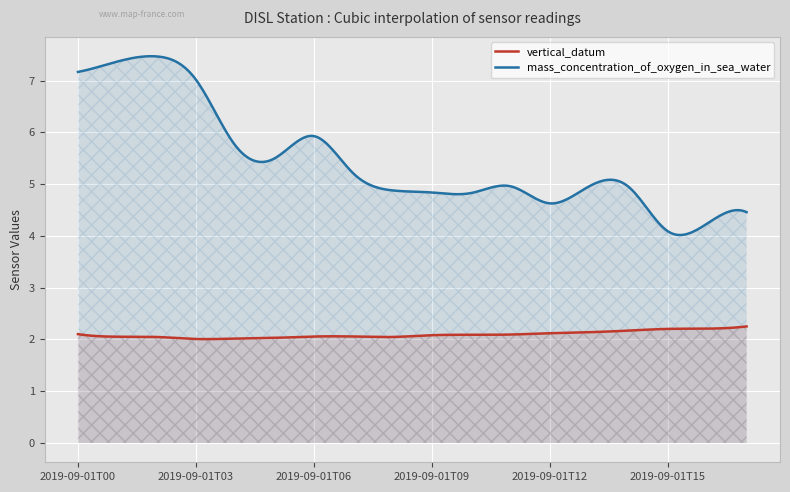

True or false: mass_concentration_of_oxygen_in_sea_water has more than 1 points higher than both neighbors.

True